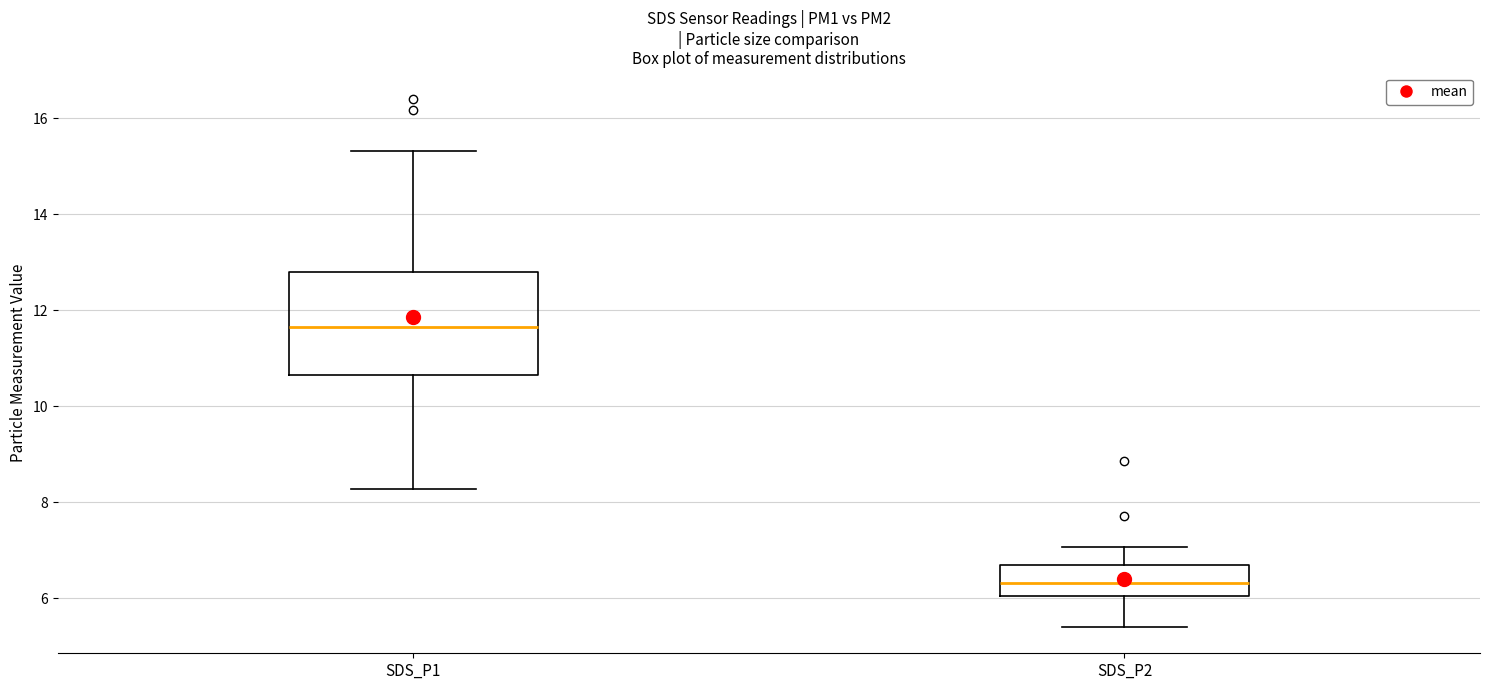

Reading left to right, transcribe this box plot: for each box, give where its median line is, the range the box spans, and where its two whiskers end, as read against the y-axis. The values are not printed on the chart, so give them approximately, as read against the axis.

SDS_P1: median 11.6, box 10.6 to 12.8, whiskers 8.2 to 15.4
SDS_P2: median 6.4, box 6.0 to 6.8, whiskers 5.4 to 7.0